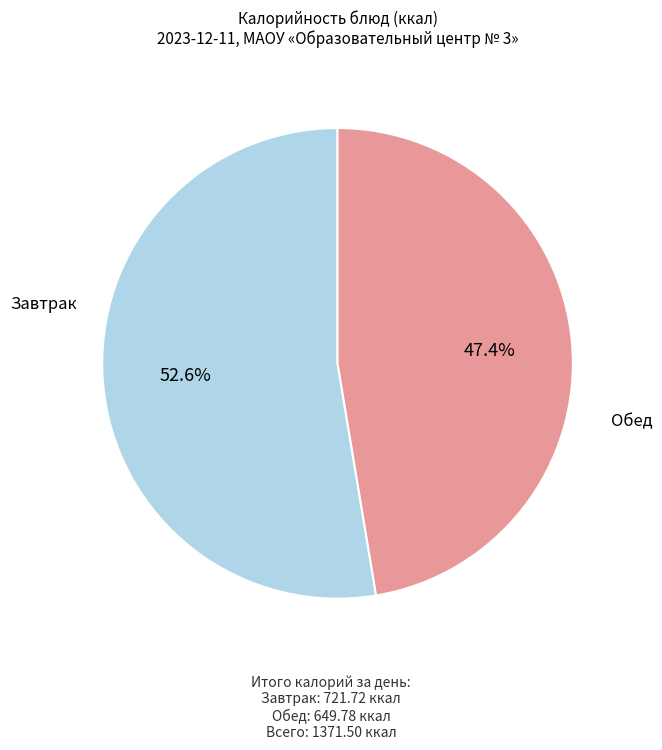

How many segments does this pie chart have?

2